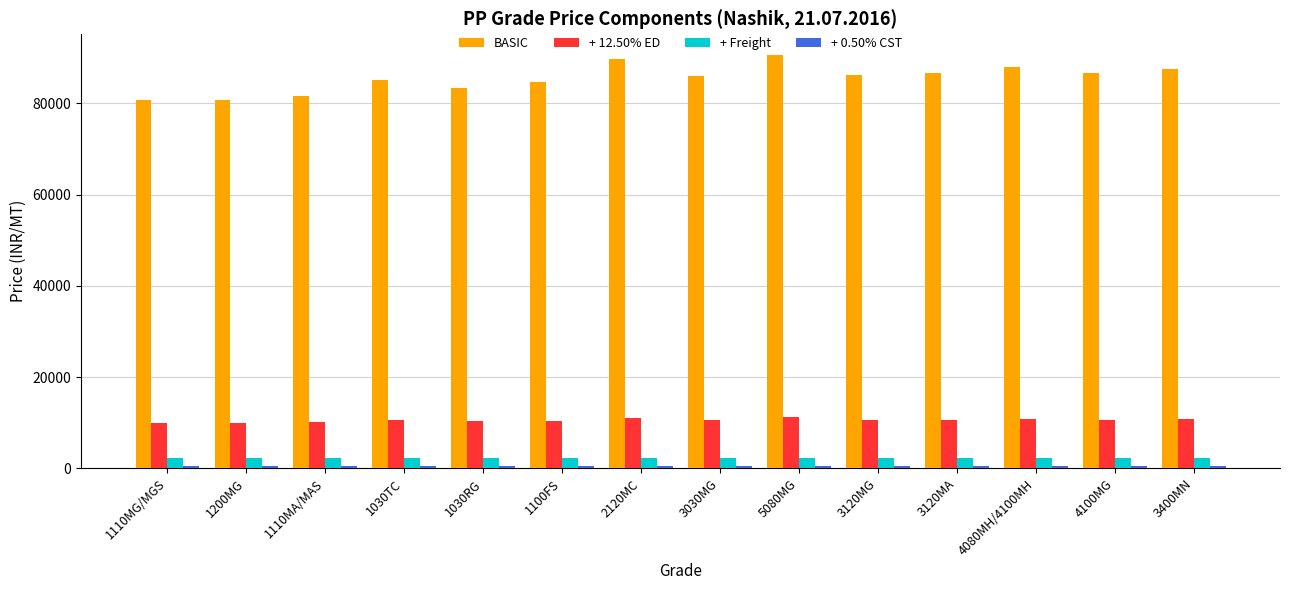

Which series has the widest spread of values?

BASIC